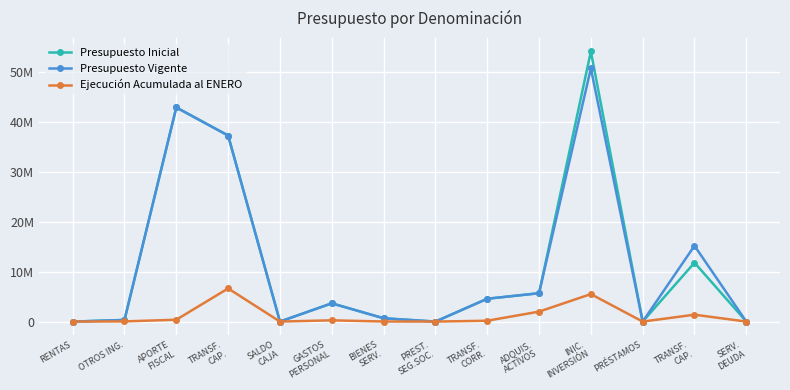

What are all the series names shown in the legend?

Presupuesto Inicial, Presupuesto Vigente, Ejecución Acumulada al ENERO